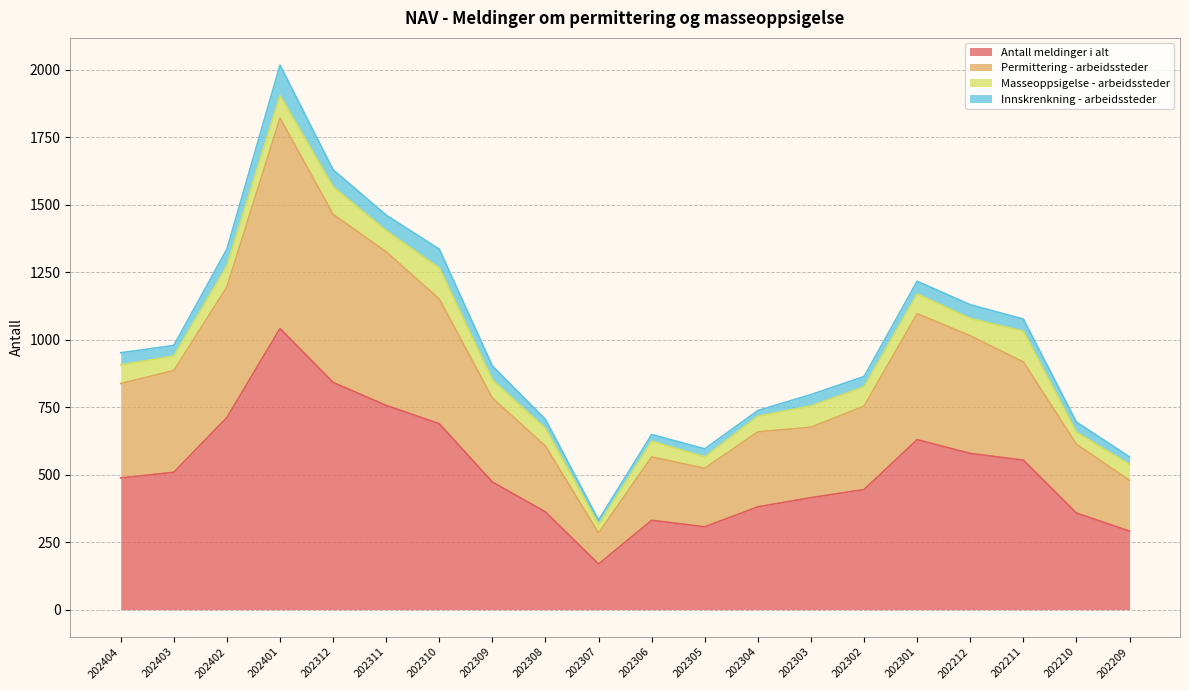

The Antall meldinger i alt series shows 384 at 202209. True or false?

False